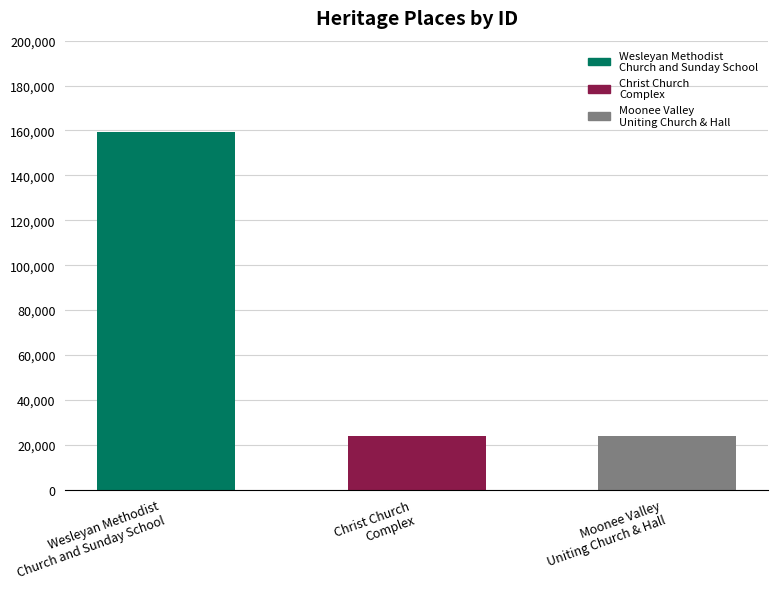

The chart shows a value of 209918 at Wesleyan Methodist
Church and Sunday School. True or false?

False